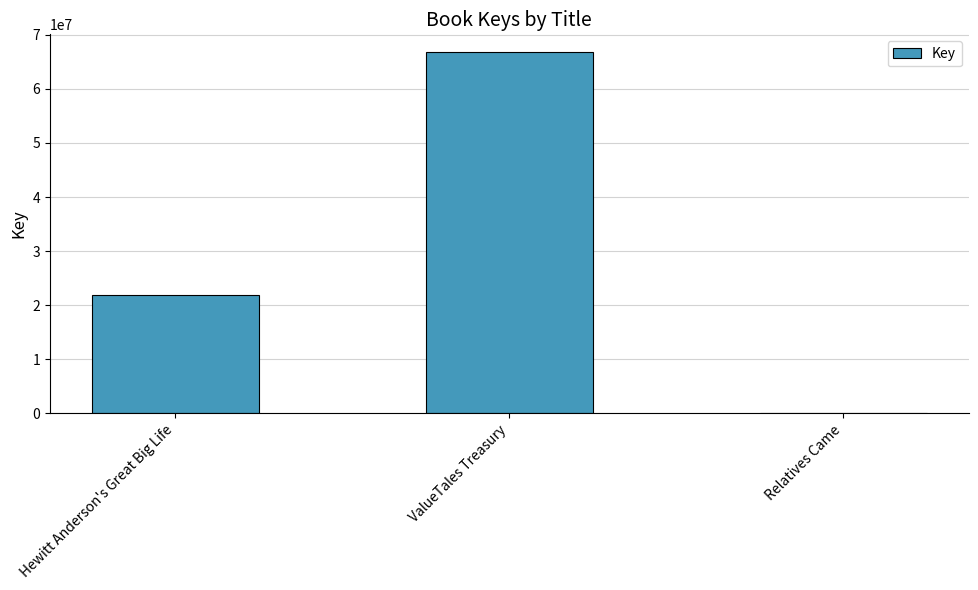

The chart shows a value of 9984162 at Hewitt Anderson's Great Big Life. True or false?

False